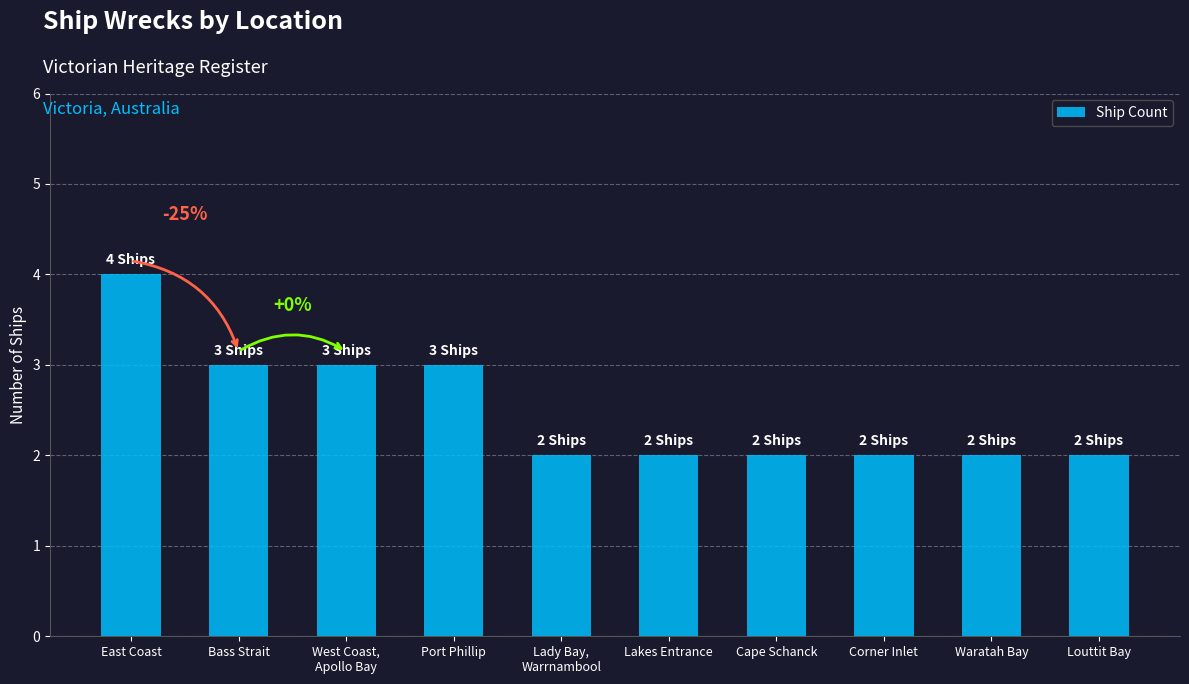

True or false: the data shows 1 at Louttit Bay.

False